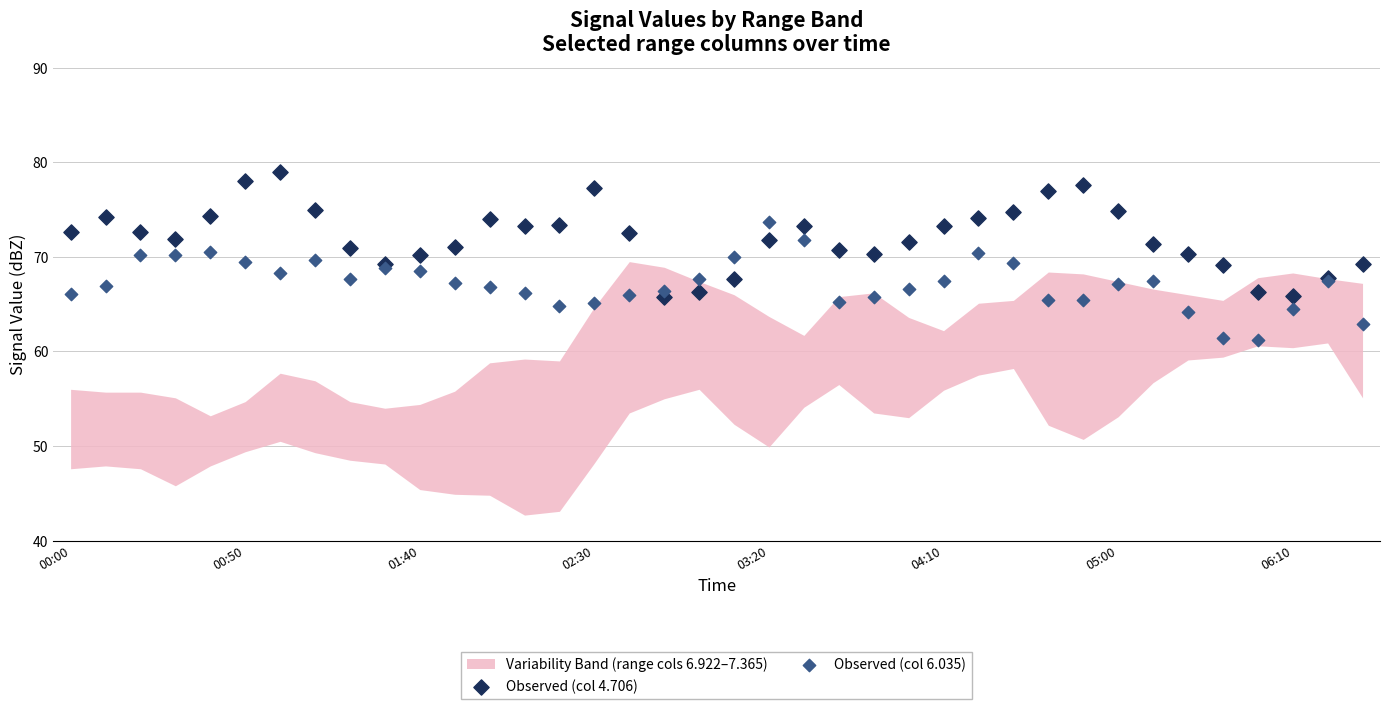

Which series contains the lowest Y value?

Observed (col 6.035)